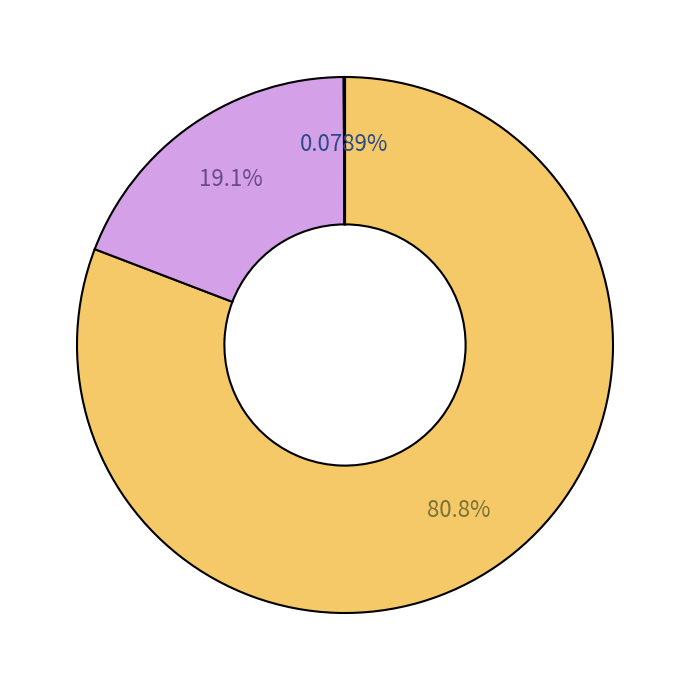

Does any single category account for the majority?

Yes